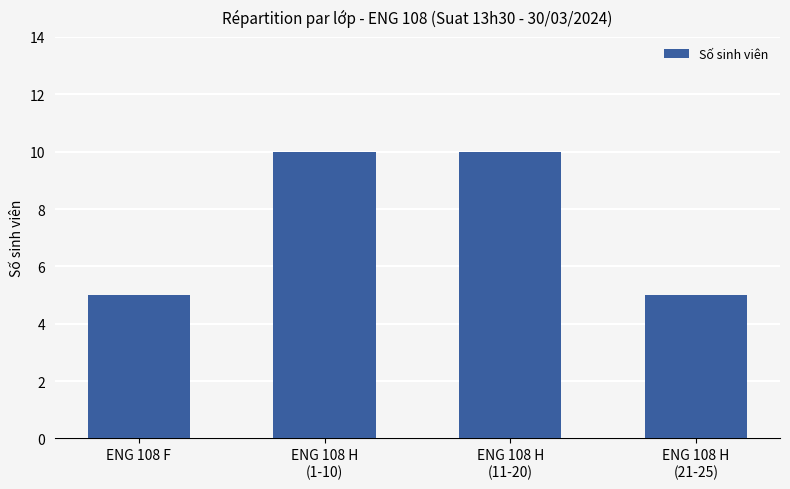

What is the sum of all values?

30